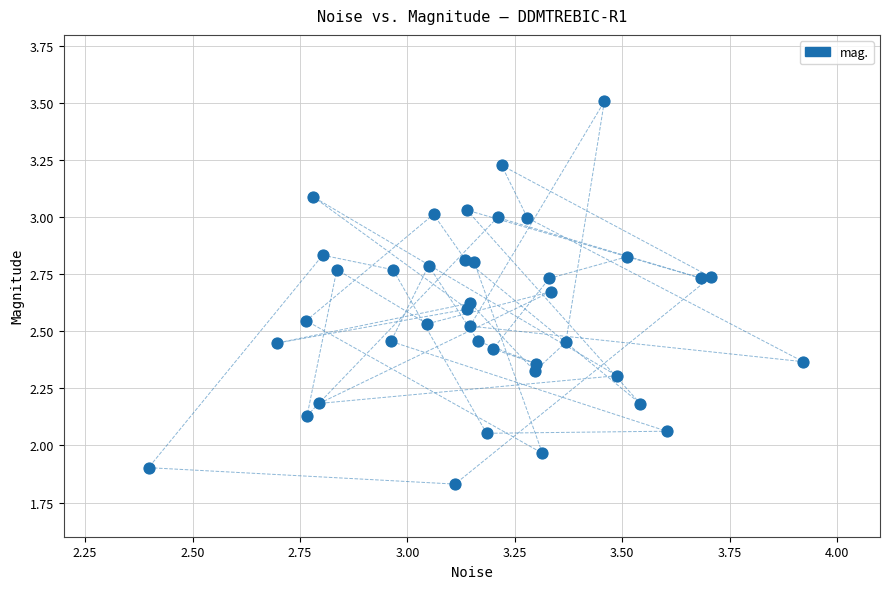

What is the range of Y values (max minus min)?

1.7